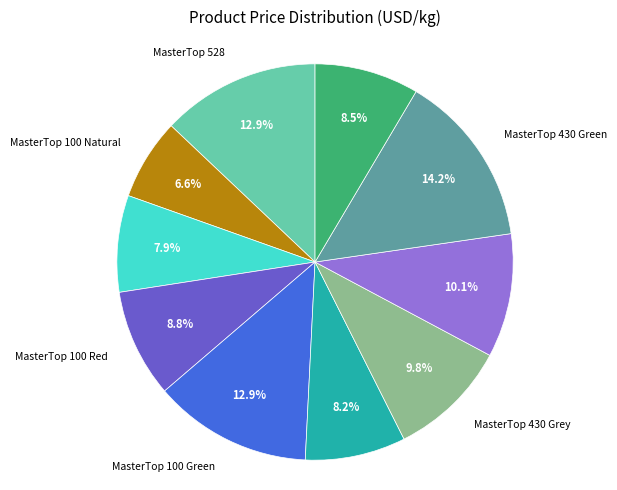

To the nearest percent, what is the average slice percentage?

10%